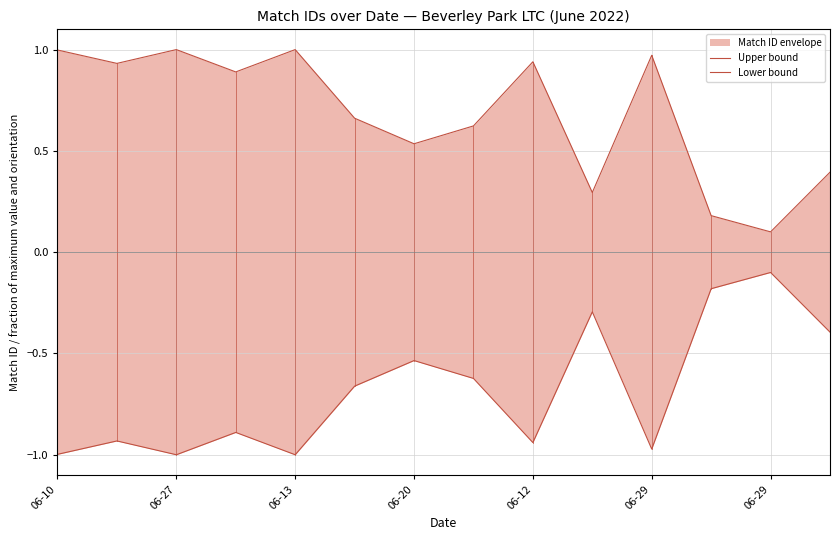

At which label is Lower bound closest to 0?

06-29